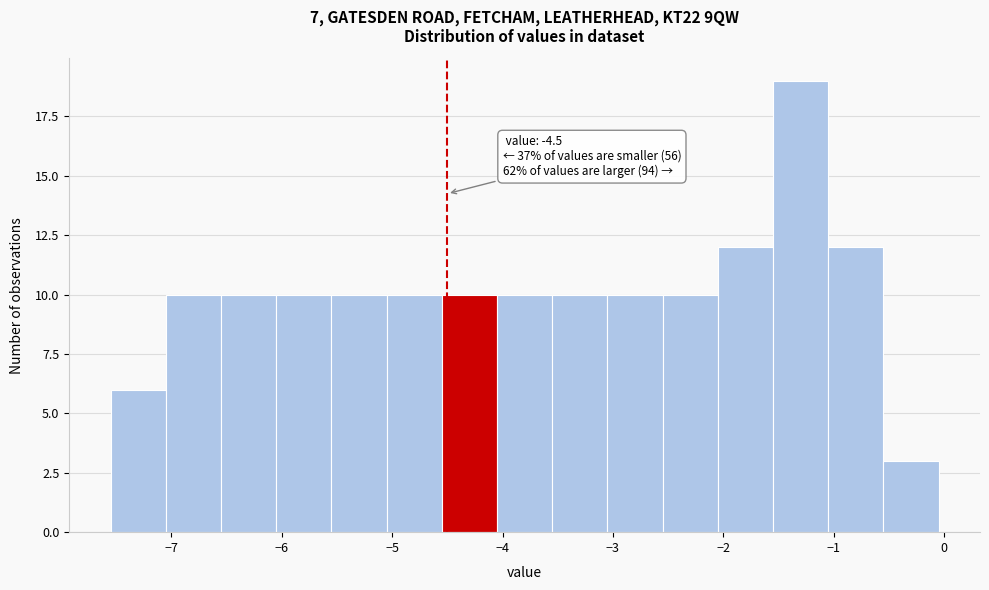

Which range on the x-axis has the tallest bar?

-1.55 to -1.05